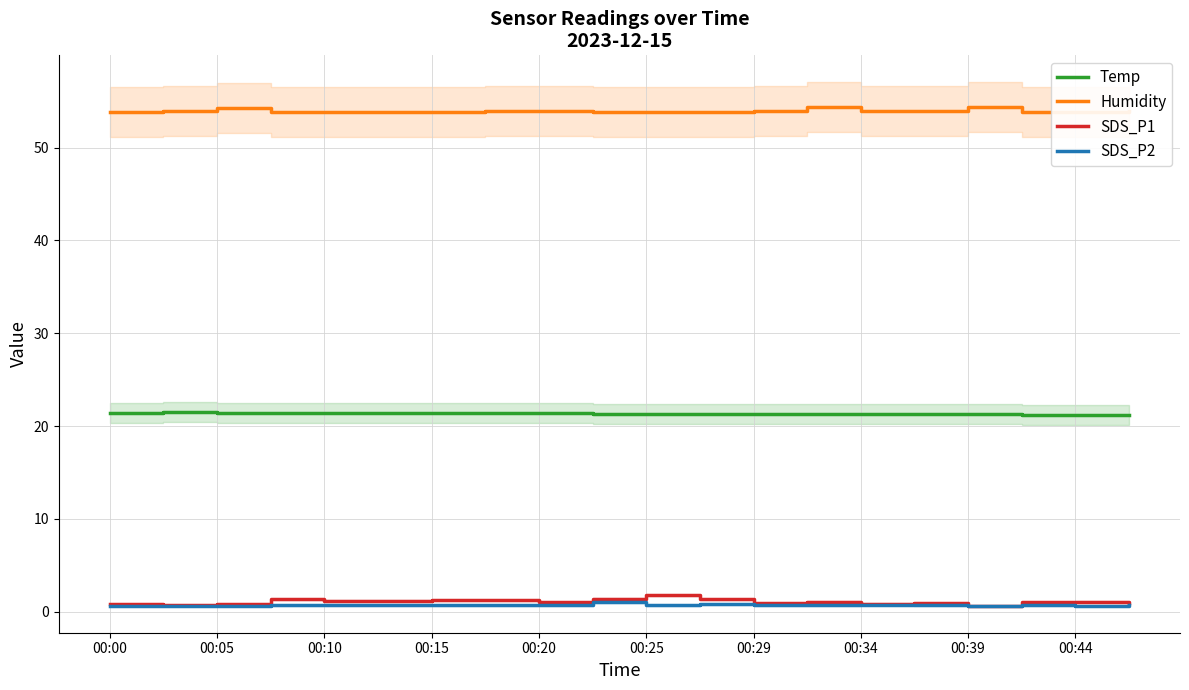

What is the difference between the maximum and second lowest values in the SDS_P2 series?

0.4